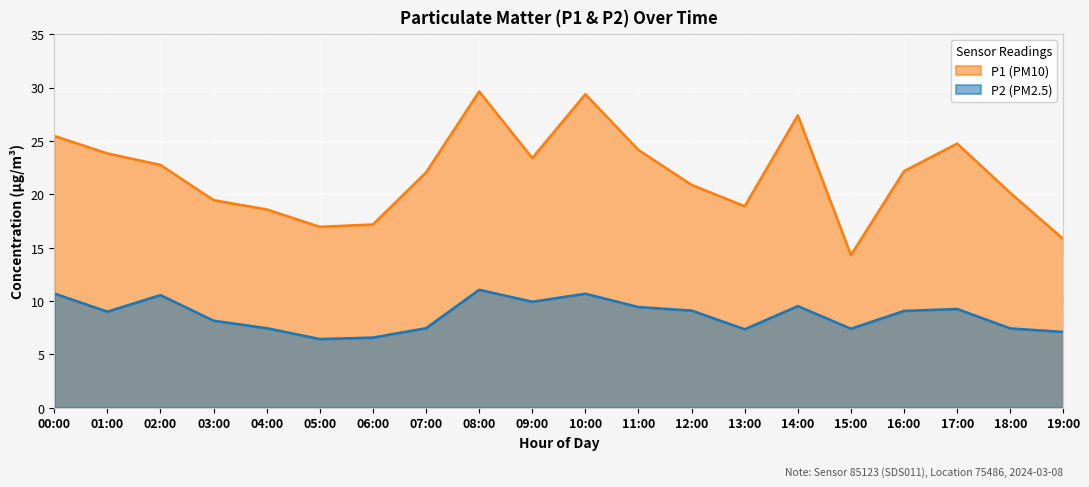

Reading left to right, list all the values displayed in this chart.

P1: 25.5	23.8	22.8	19.4	18.6	16.9	17.2	22.1	29.6	23.4	29.4	24.1	20.9	18.9	27.4	14.3	22.2	24.8	20.1	15.8
P2: 10.7	9.0	10.6	8.2	7.5	6.4	6.6	7.5	11.1	9.9	10.7	9.4	9.1	7.3	9.5	7.4	9.1	9.2	7.4	7.1